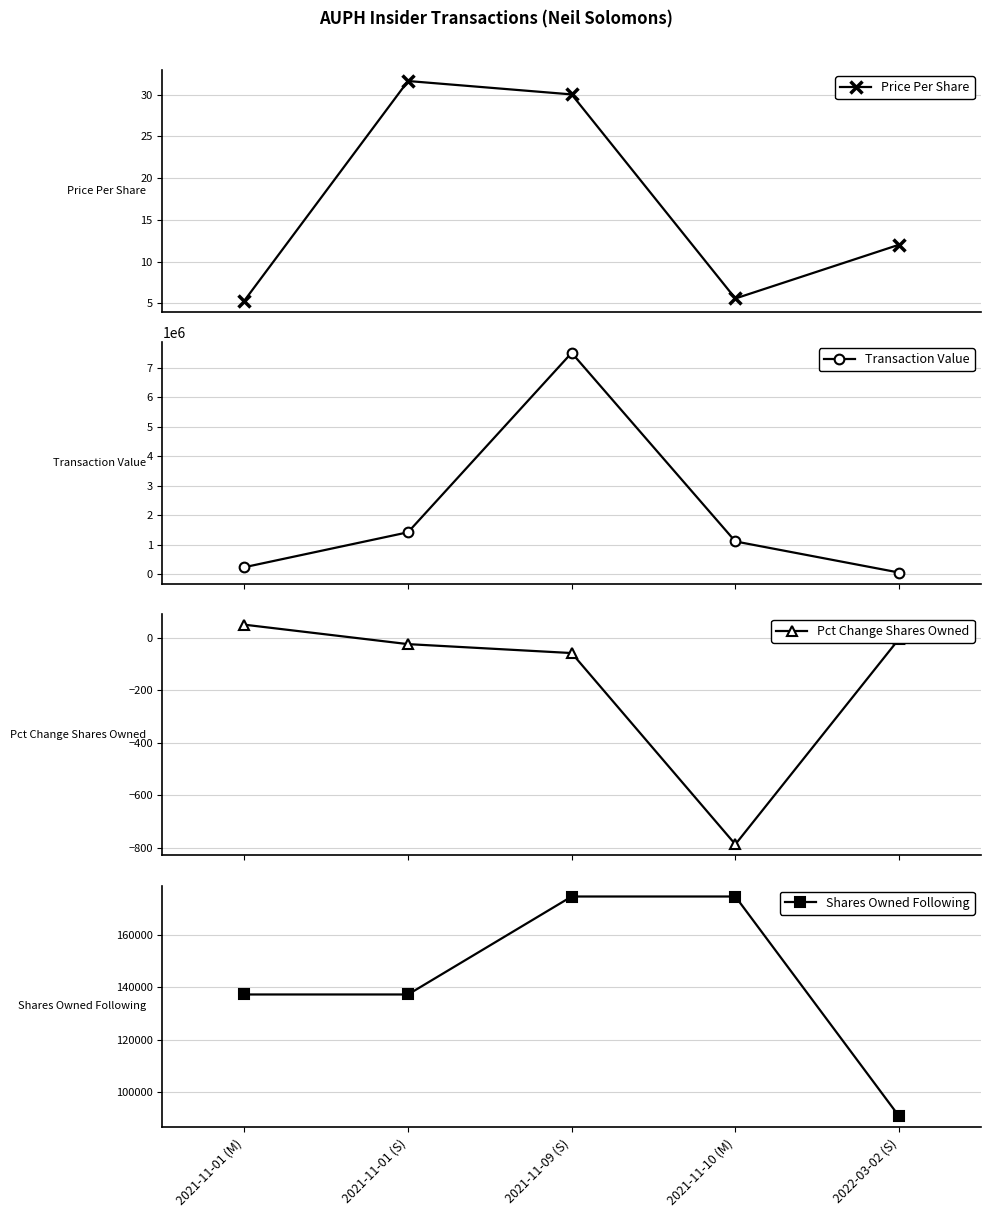

Reading right to left, list all the values displayed in this chart.

Price Per Share: 12.0	5.6	30.0	31.6	5.3
Transaction Value: 58200.0	1113200.0	7508300.0	1423800.0	238500.0
Pct Change Shares Owned: -5.0	-787.0	-59.0	-25.0	49.0
Shares Owned Following: 90953.0	174598.0	174598.0	137299.0	137299.0